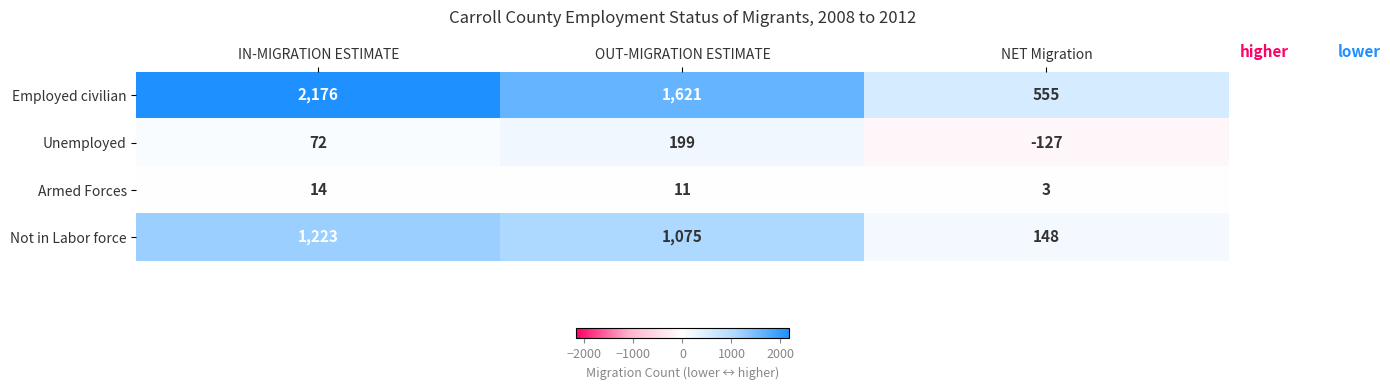

At IN-MIGRATION ESTIMATE, list the series in order from largest to smallest.

Employed civilian, Not in Labor force, Unemployed, Armed Forces